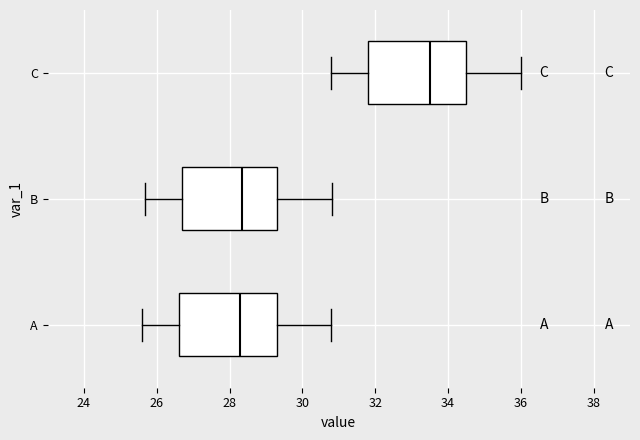

Where is the right edge of the box for C on the x-axis? The values are not printed on the chart, so give them approximately, as read against the axis.

34.6